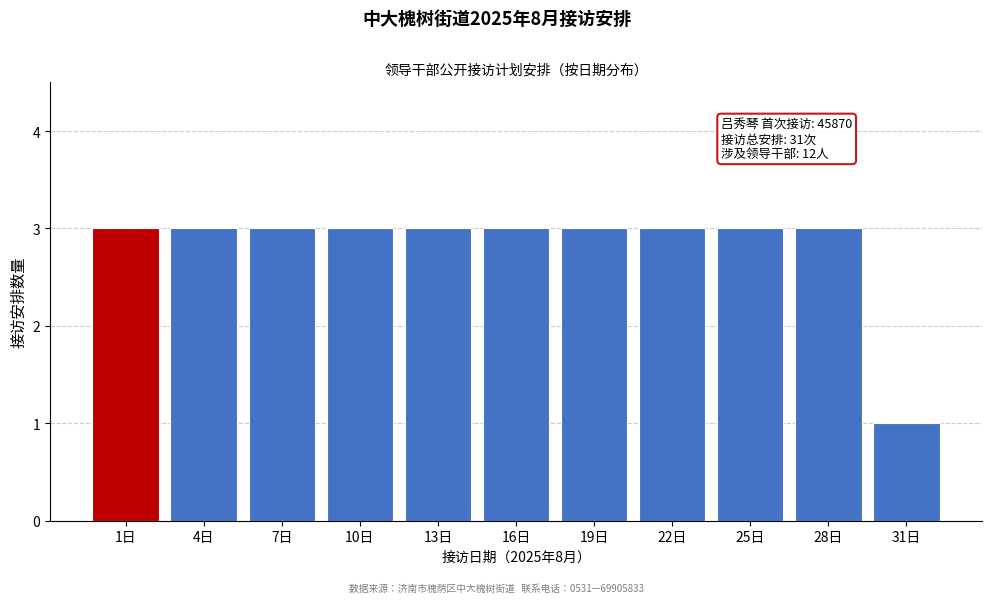

Reading right to left, what are all the values shown in this chart?

1	3	3	3	3	3	3	3	3	3	3